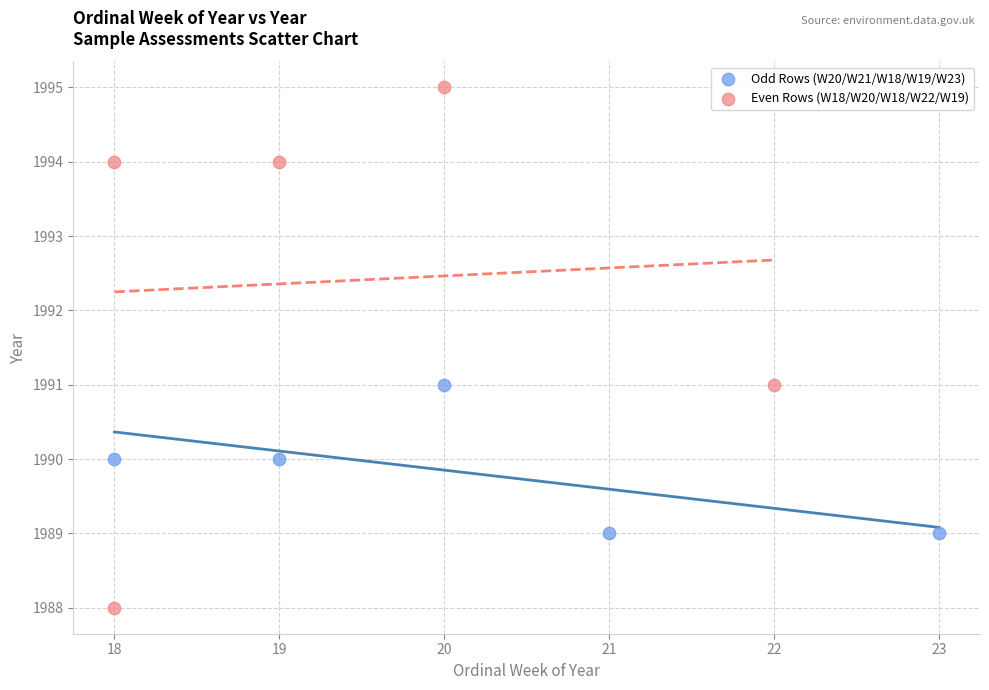

Which series reaches the minimum Y coordinate?

Even Rows (W18/W20/W18/W22/W19)